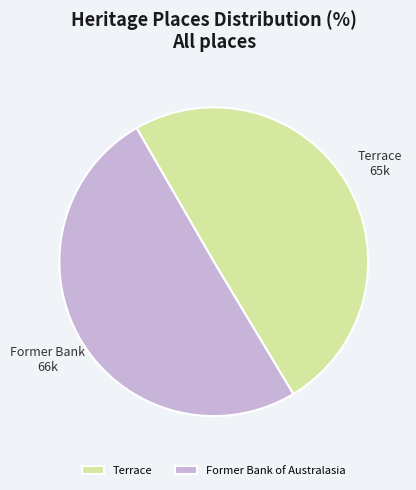

Is it true that Former Bank of Australasia is 59% of the pie?

False